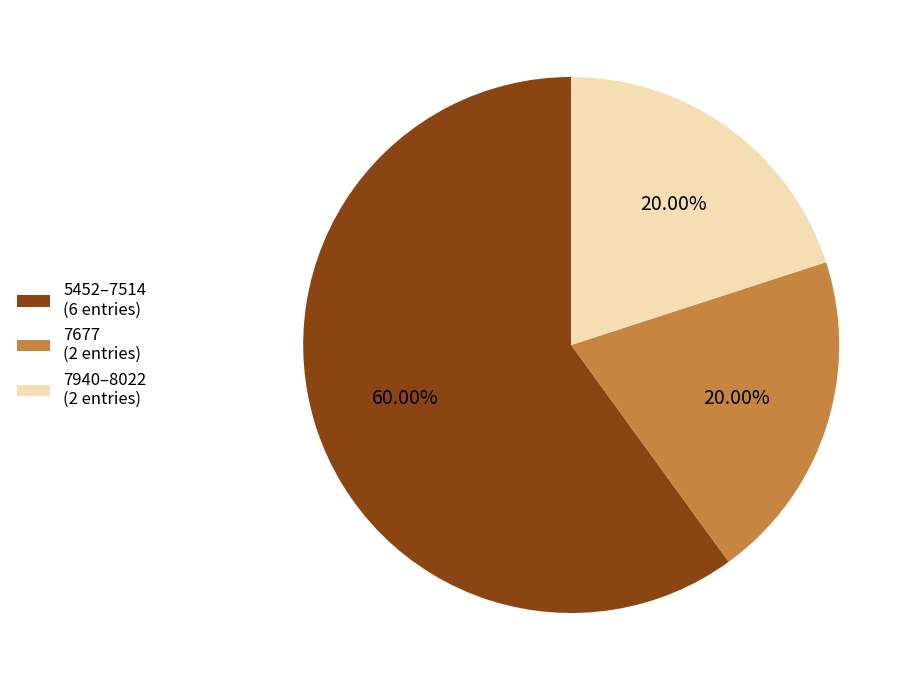

Combined, do 5452–7514 (6 entries) and 7940–8022 (2 entries) account for over 50%?

Yes